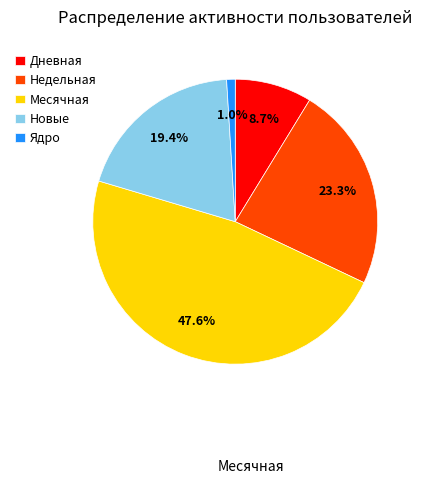

Between Недельная and Дневная, which is larger?

Недельная